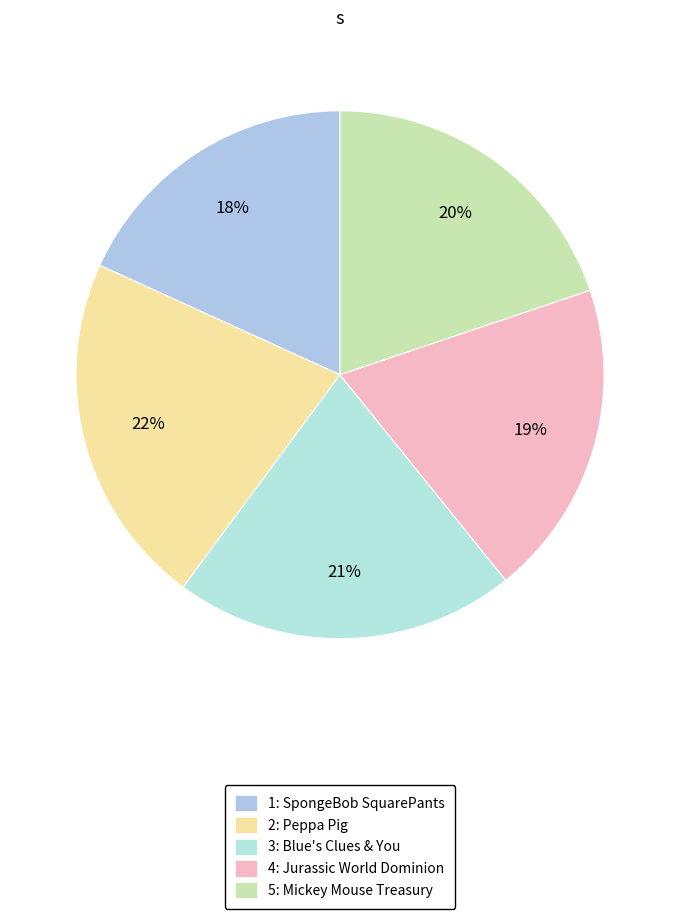

How many slices are in this pie chart?

5